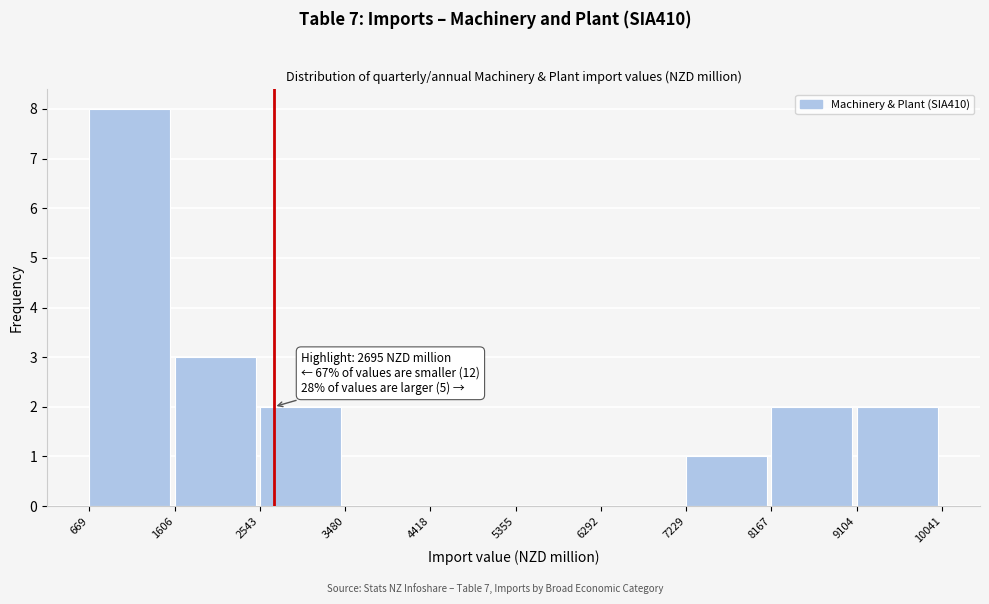

Over which range of the x-axis is the bar tallest?

669 to 1606